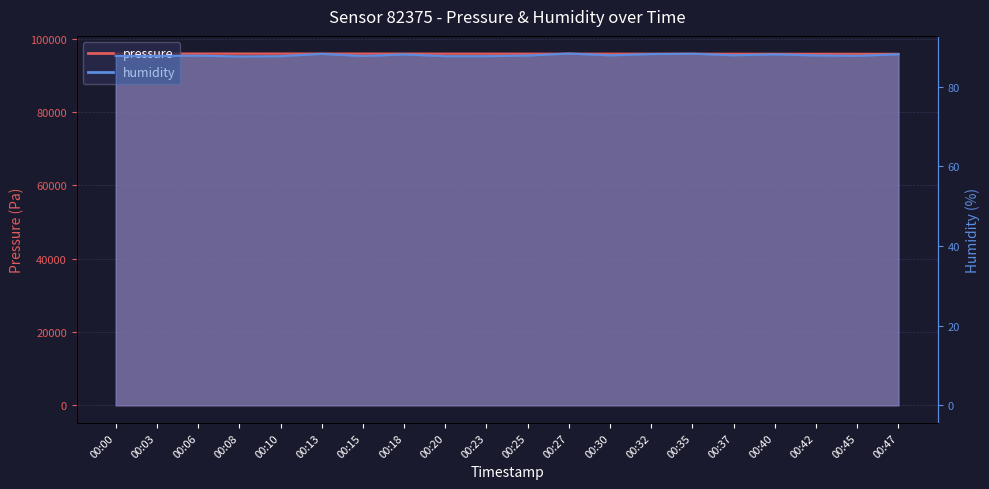

What is the difference between the second highest and minimum values in the humidity series?

0.7